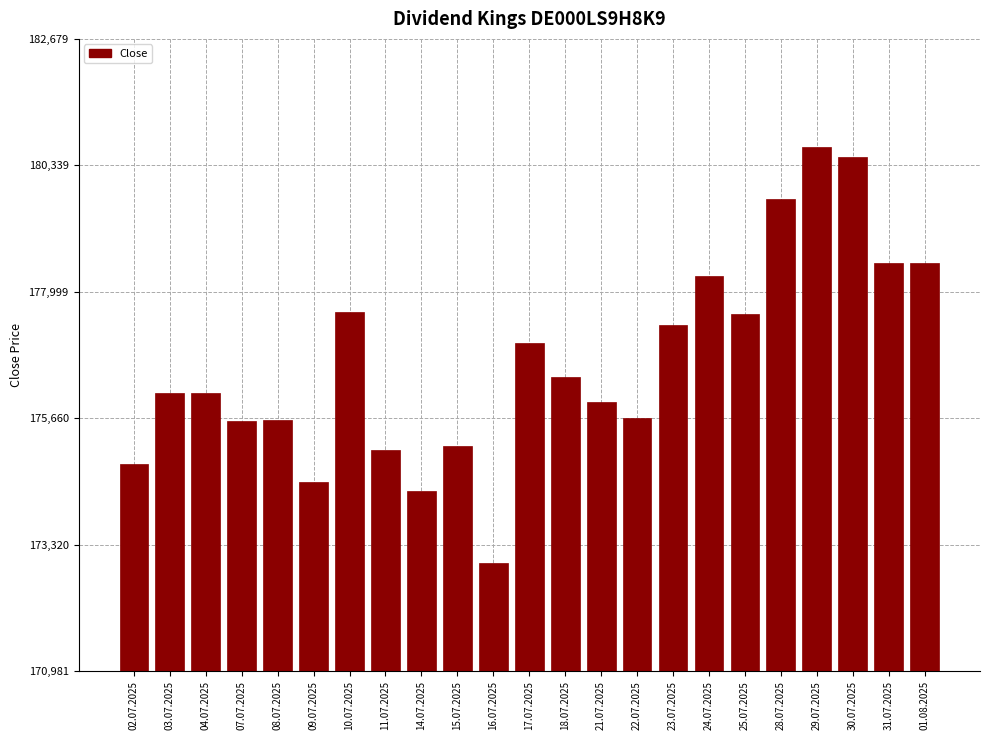

Is it true that the value at 04.07.2025 is 283811?

False